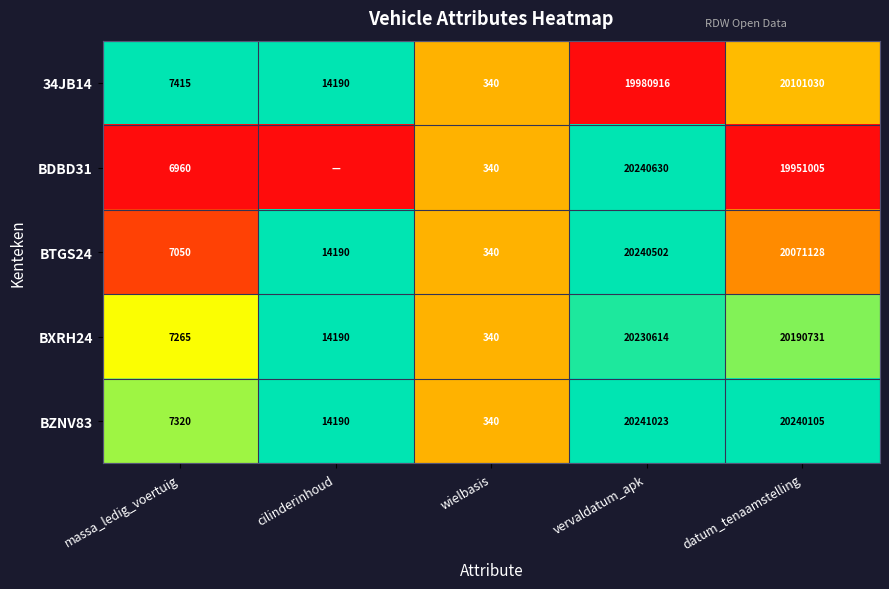

The BTGS24 series shows 0.3 at massa_ledig_voertuig. True or false?

False